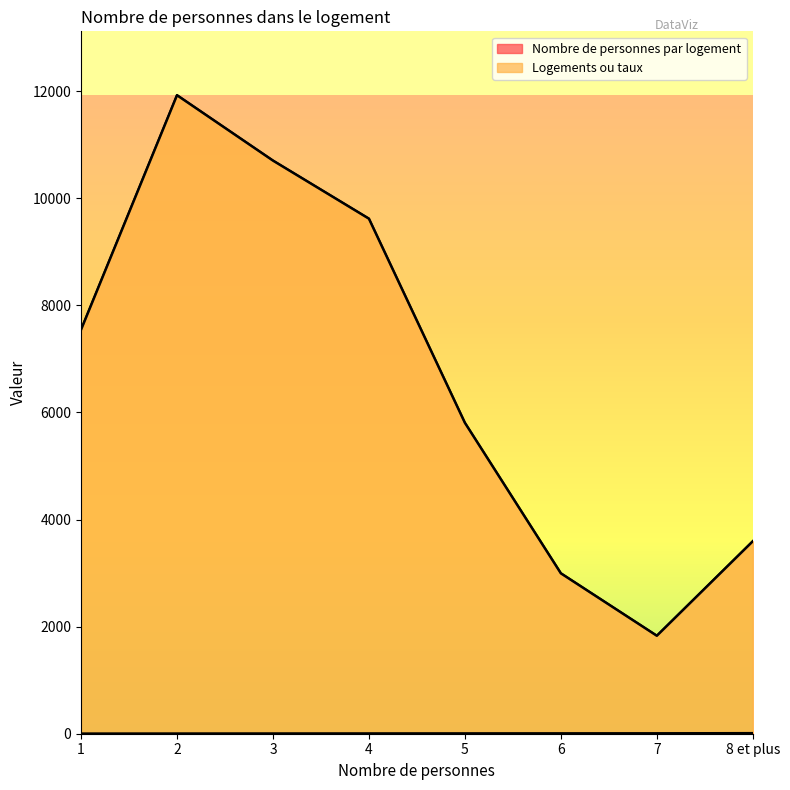

True or false: Logements ou taux has more than 2 points higher than both neighbors.

False